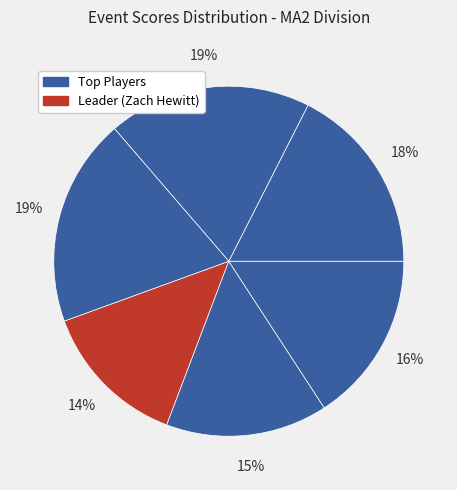

Count the number of slices in the pie.

6